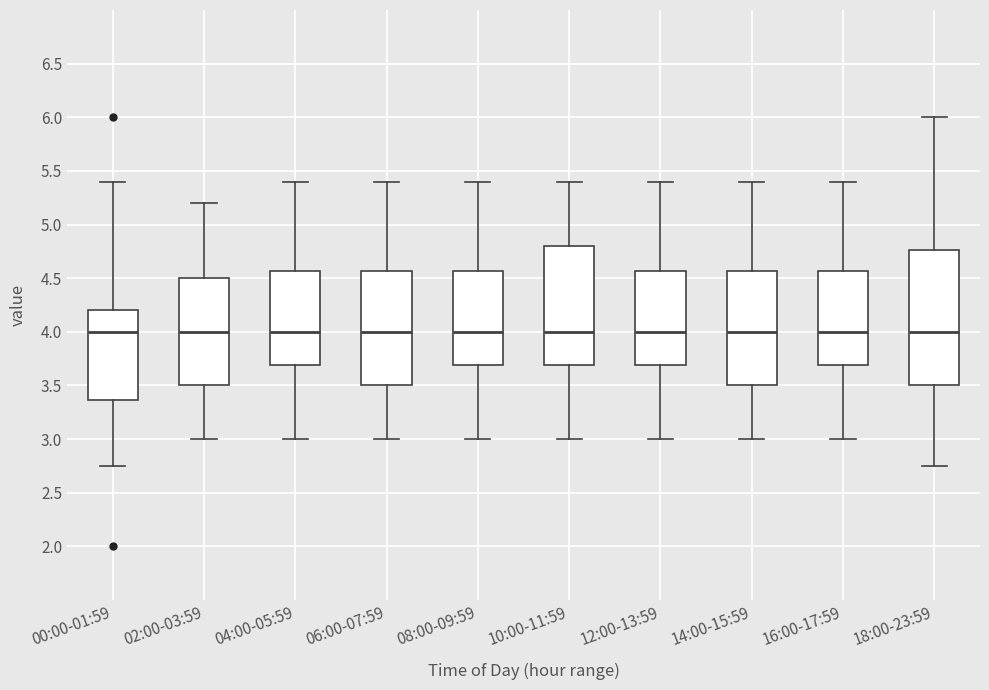

Reading left to right, transcribe this box plot: for each box, give where its median line is, the range the box spans, and where its two whiskers end, as read against the y-axis. The values are not printed on the chart, so give them approximately, as read against the axis.

00:00-01:59: median 4.00, box 3.35 to 4.20, whiskers 2.75 to 5.40
02:00-03:59: median 4.00, box 3.50 to 4.50, whiskers 3.00 to 5.20
04:00-05:59: median 4.00, box 3.70 to 4.55, whiskers 3.00 to 5.40
06:00-07:59: median 4.00, box 3.50 to 4.55, whiskers 3.00 to 5.40
08:00-09:59: median 4.00, box 3.70 to 4.55, whiskers 3.00 to 5.40
10:00-11:59: median 4.00, box 3.70 to 4.80, whiskers 3.00 to 5.40
12:00-13:59: median 4.00, box 3.70 to 4.55, whiskers 3.00 to 5.40
14:00-15:59: median 4.00, box 3.50 to 4.55, whiskers 3.00 to 5.40
16:00-17:59: median 4.00, box 3.70 to 4.55, whiskers 3.00 to 5.40
18:00-23:59: median 4.00, box 3.50 to 4.75, whiskers 2.75 to 6.00